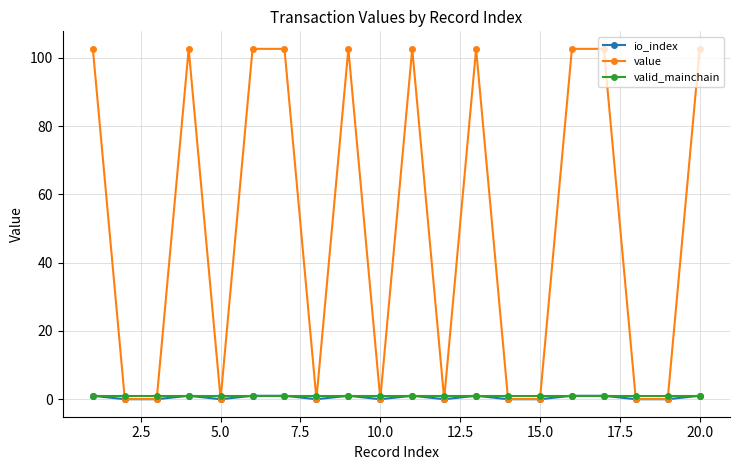

How many lines are shown in the chart?

3